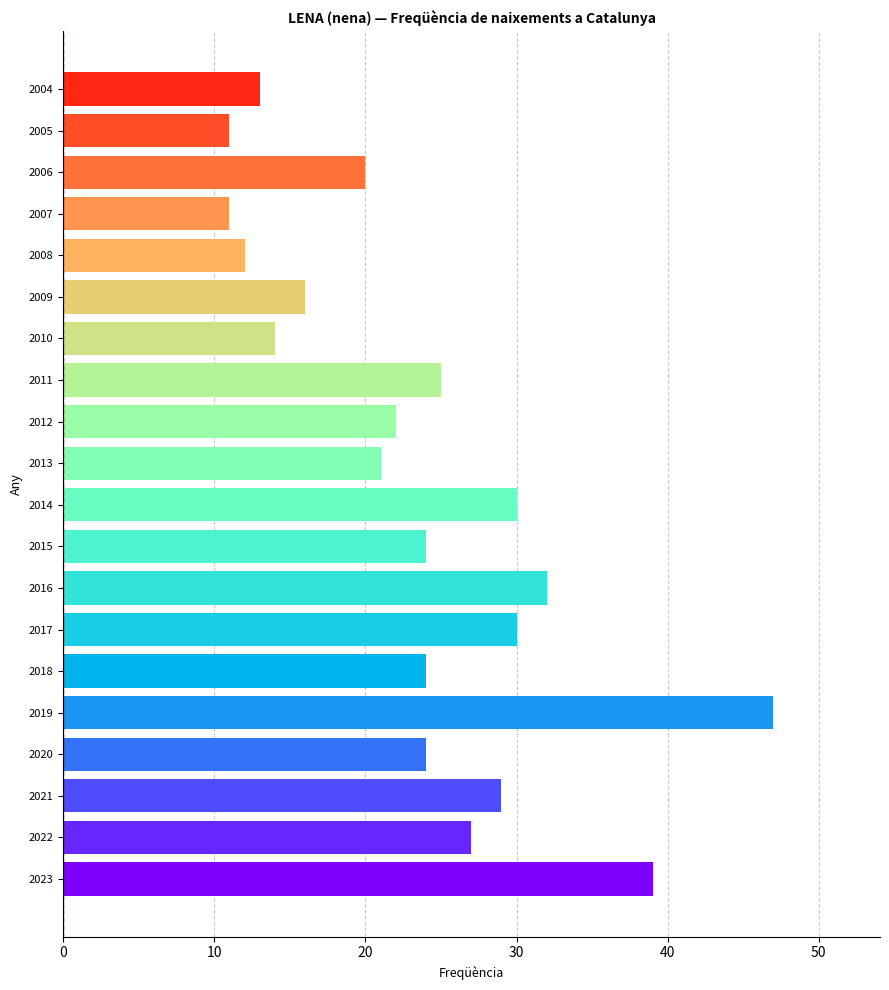

What is the change in value from 2020 to 2005?

-13